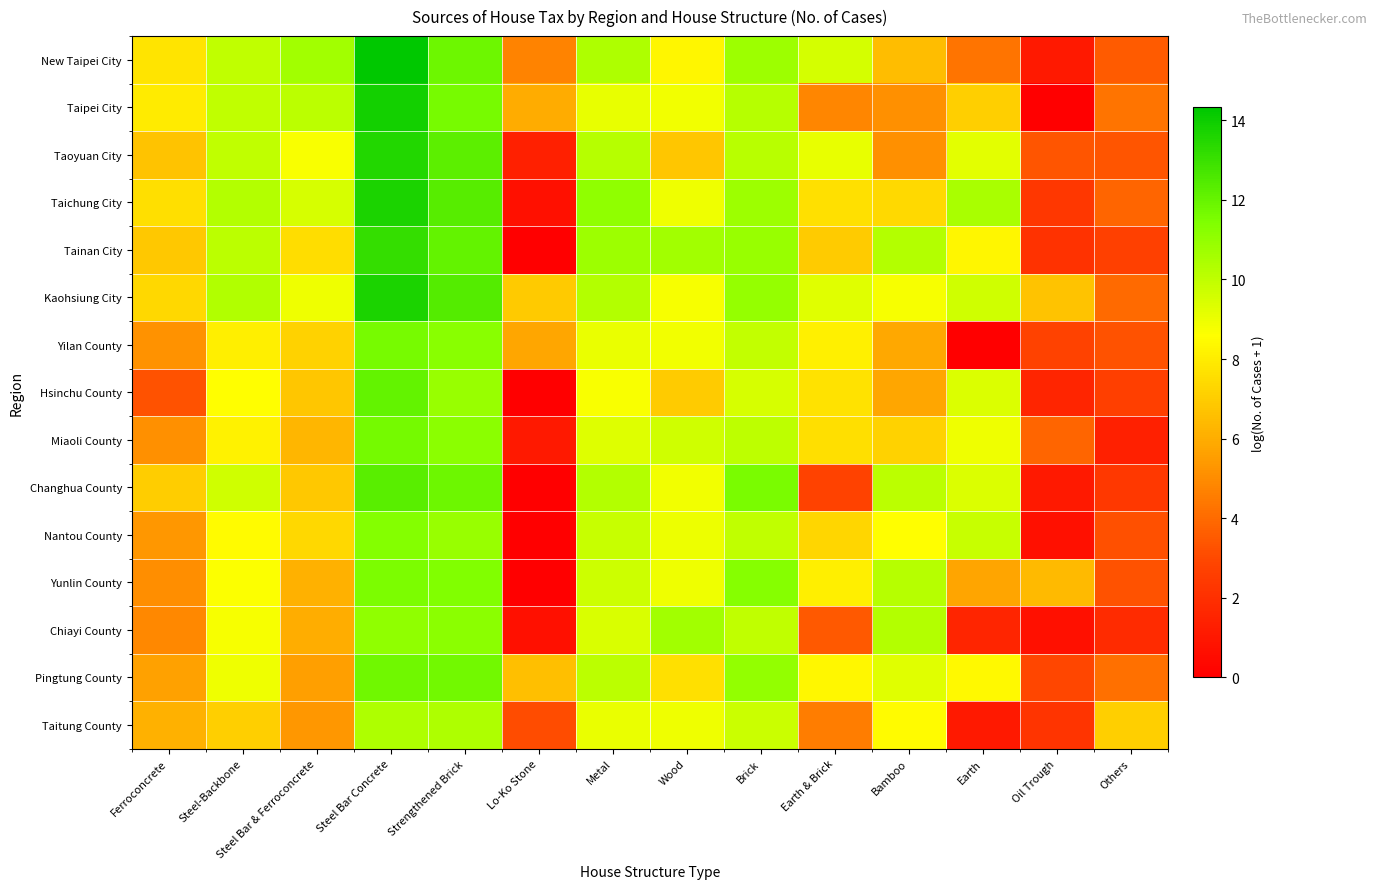

What is the greatest value displayed?

14.3